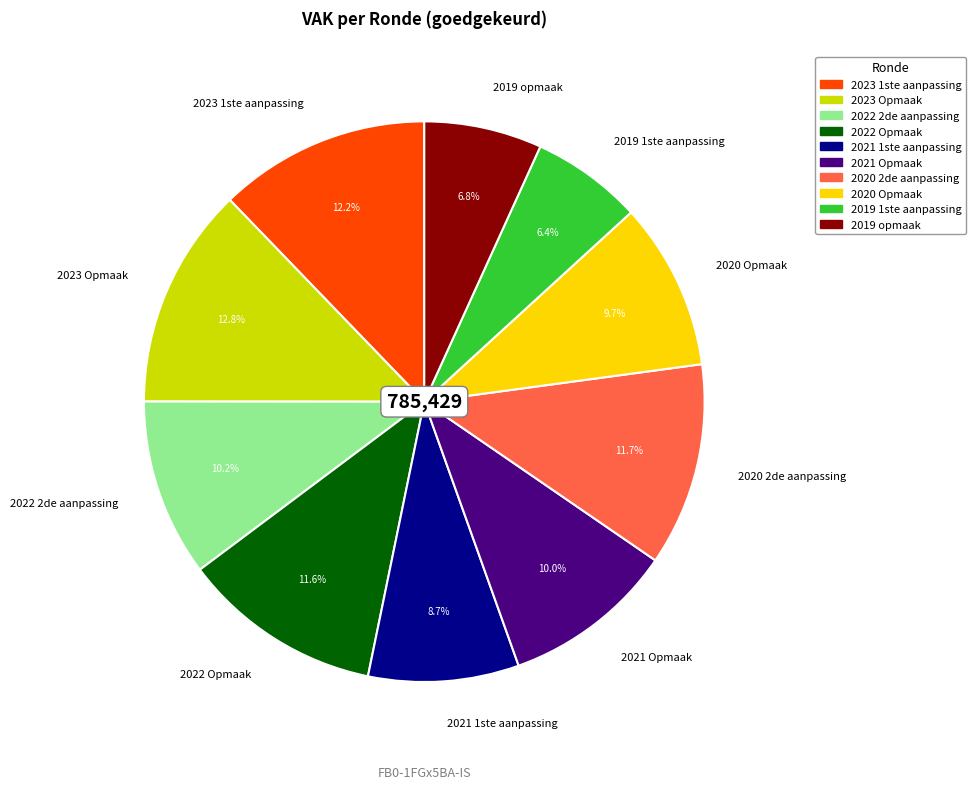

Which category has the biggest portion of the pie?

2023 Opmaak